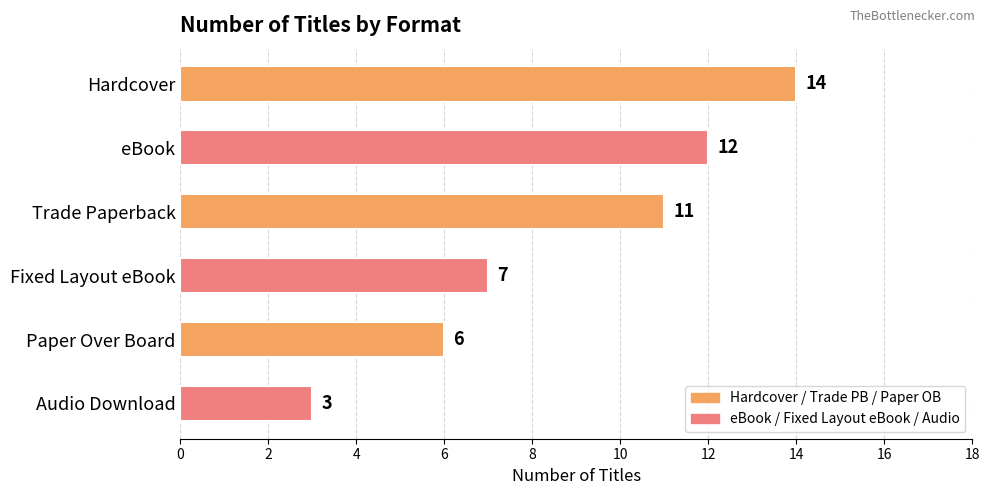

How many categories are shown in the chart?

6